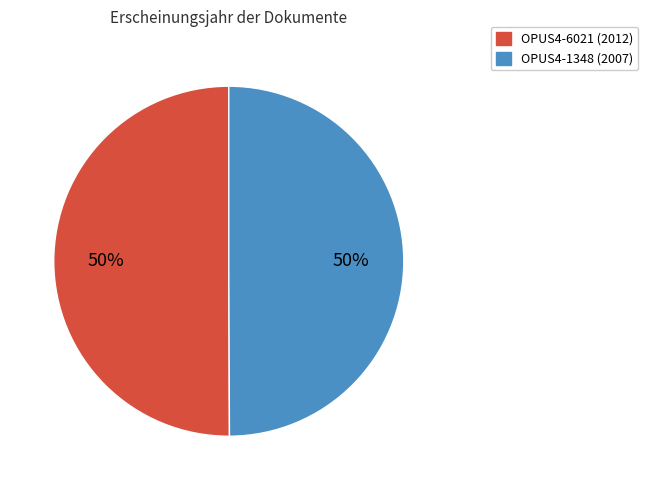

Is it true that OPUS4-1348 is 61% of the pie?

False